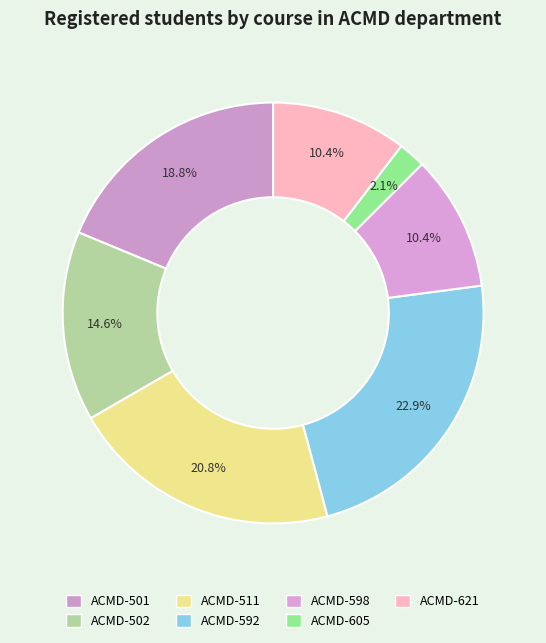

How many segments does this pie chart have?

7